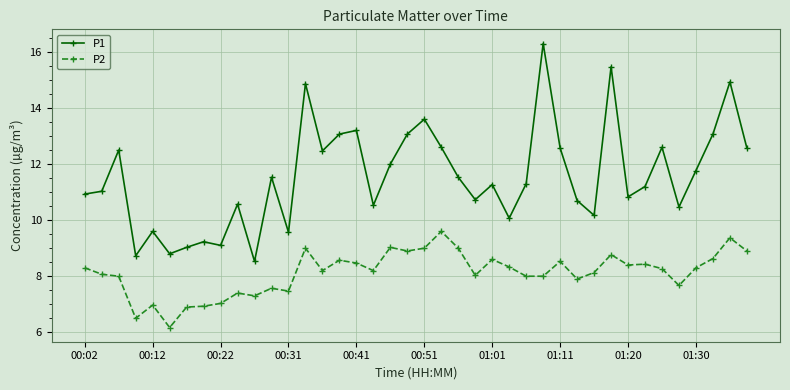

Rank the series by their average value, from highest to lowest.

P1, P2